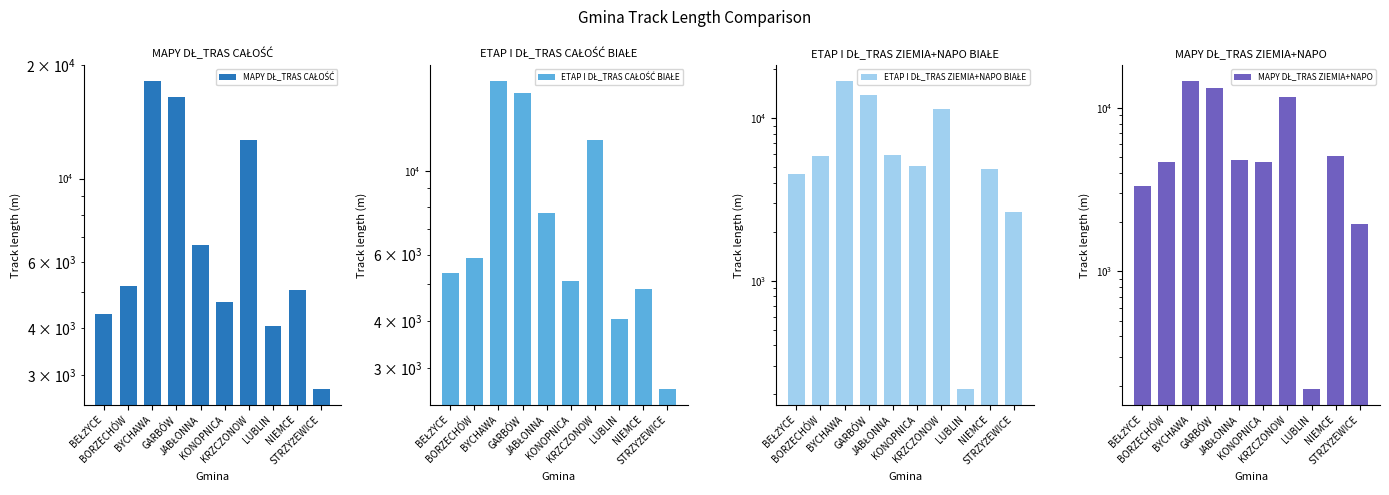

What is the label of the 10th bar from the left?

STRZYŻEWICE